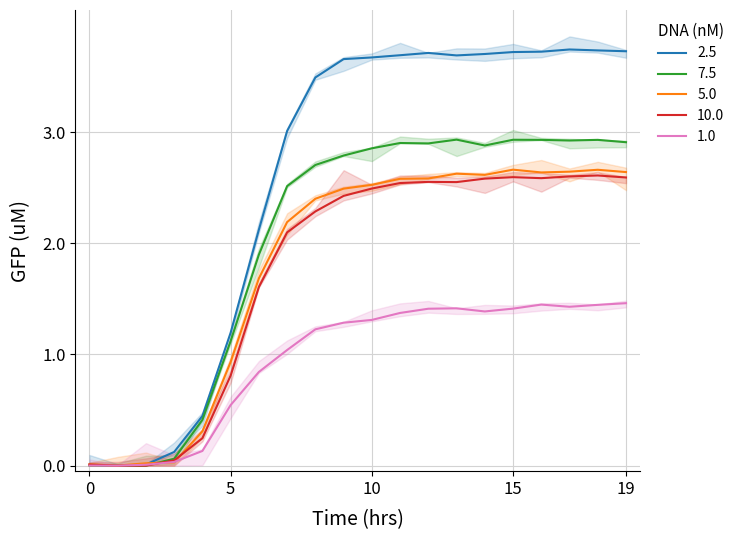

At which category is the sum across all series the highest?

18:00